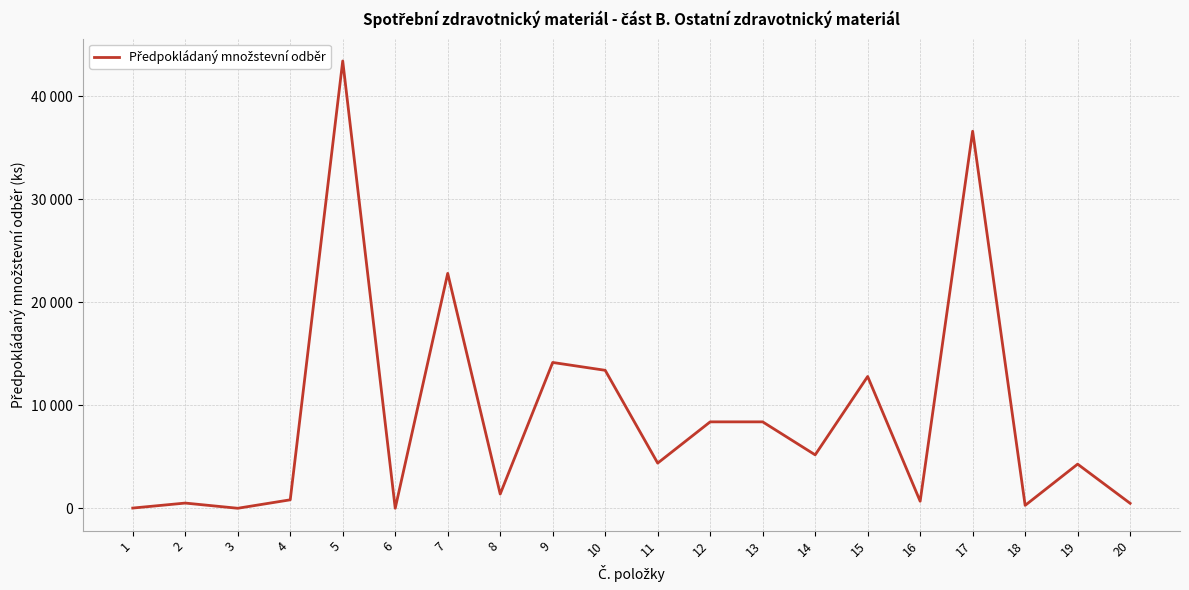

What is the smallest value displayed?

20